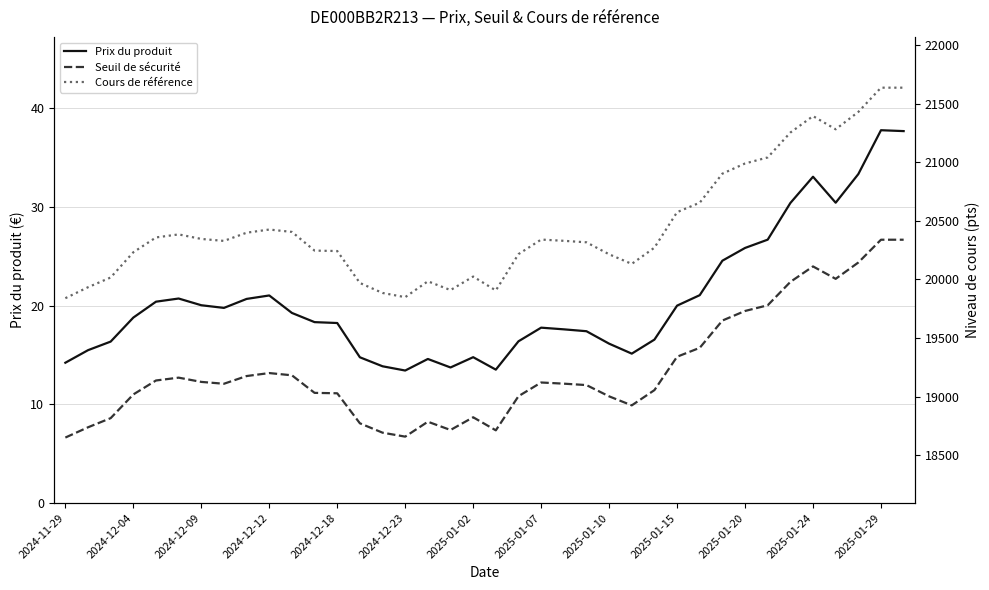

At how many categories does at least one series exceed 13033?

38